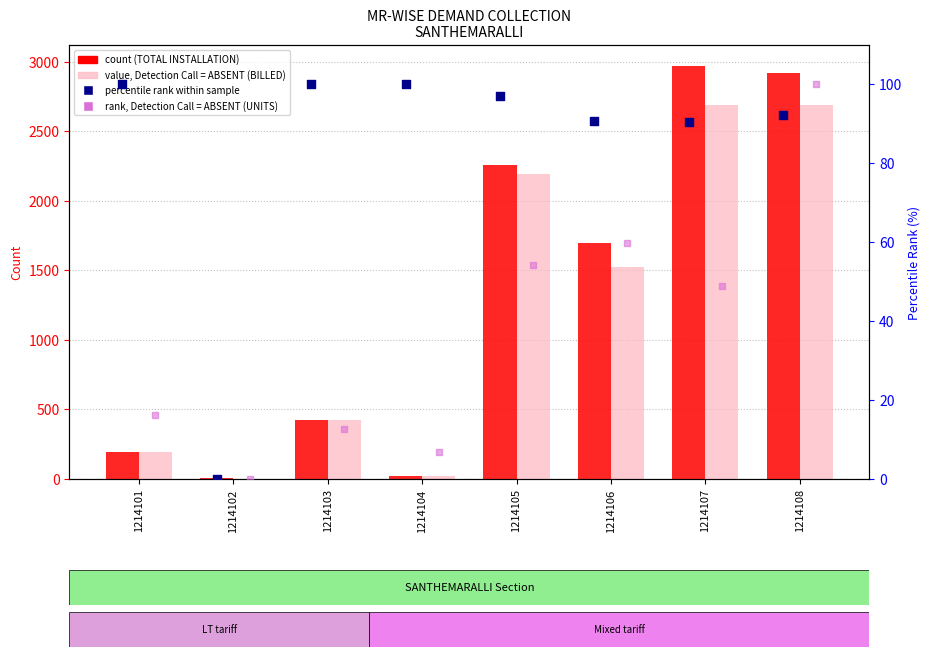

Is the value of TOTAL INSTALLATION at 1214102 greater than the value of BILLED INSTALLATION at 1214101?

No